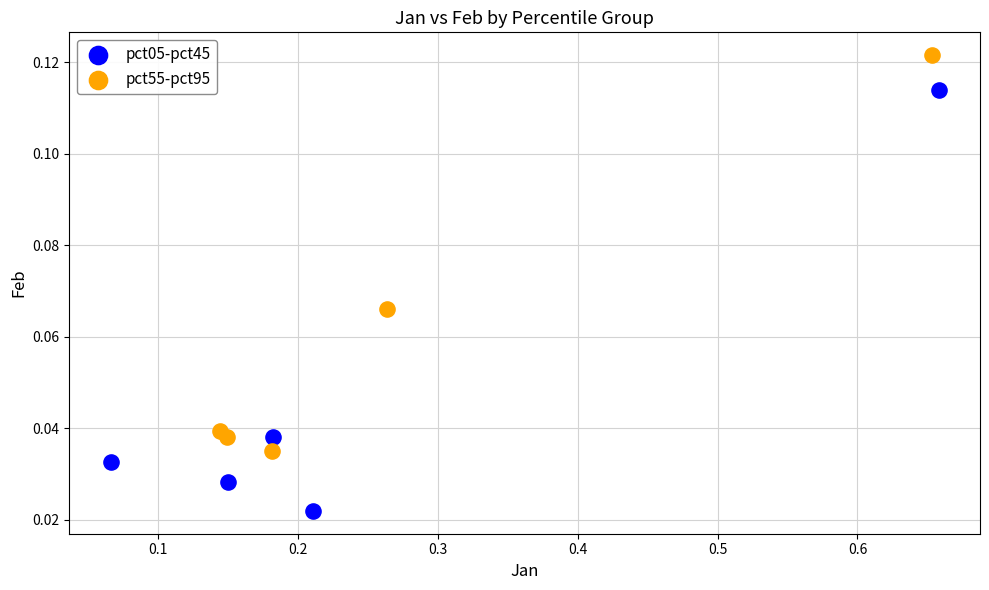

Which series contains the highest Y value?

pct55-pct95